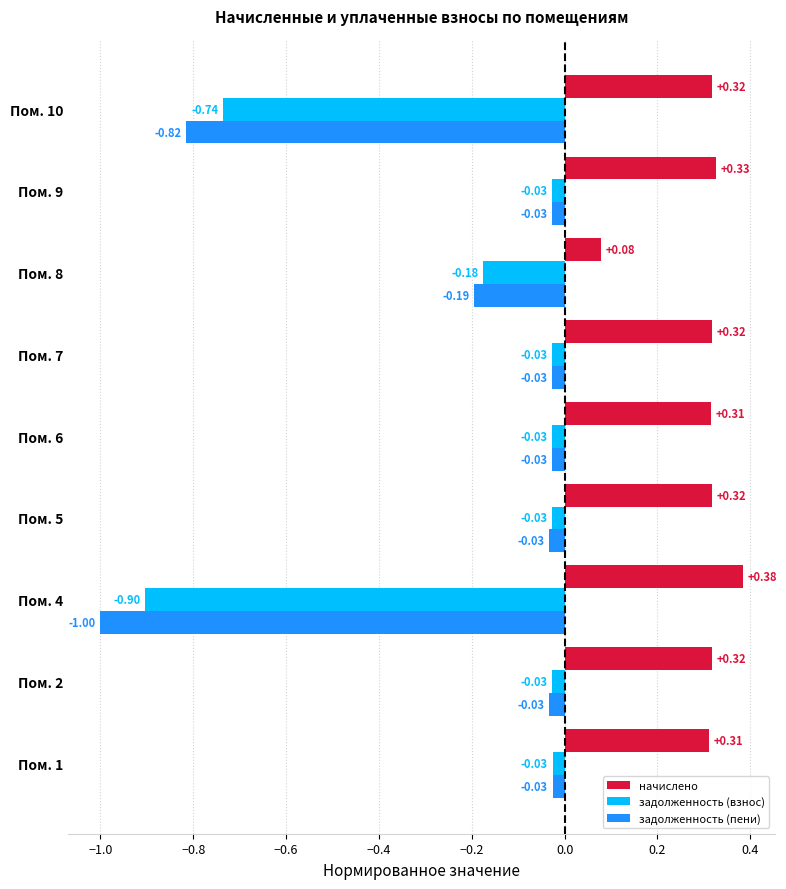

Count the number of data series in this chart.

3